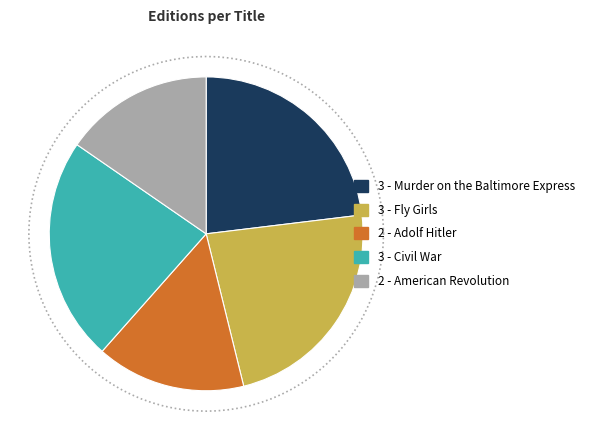

Between Fly Girls and Murder on the Baltimore Express, which is larger?

Fly Girls